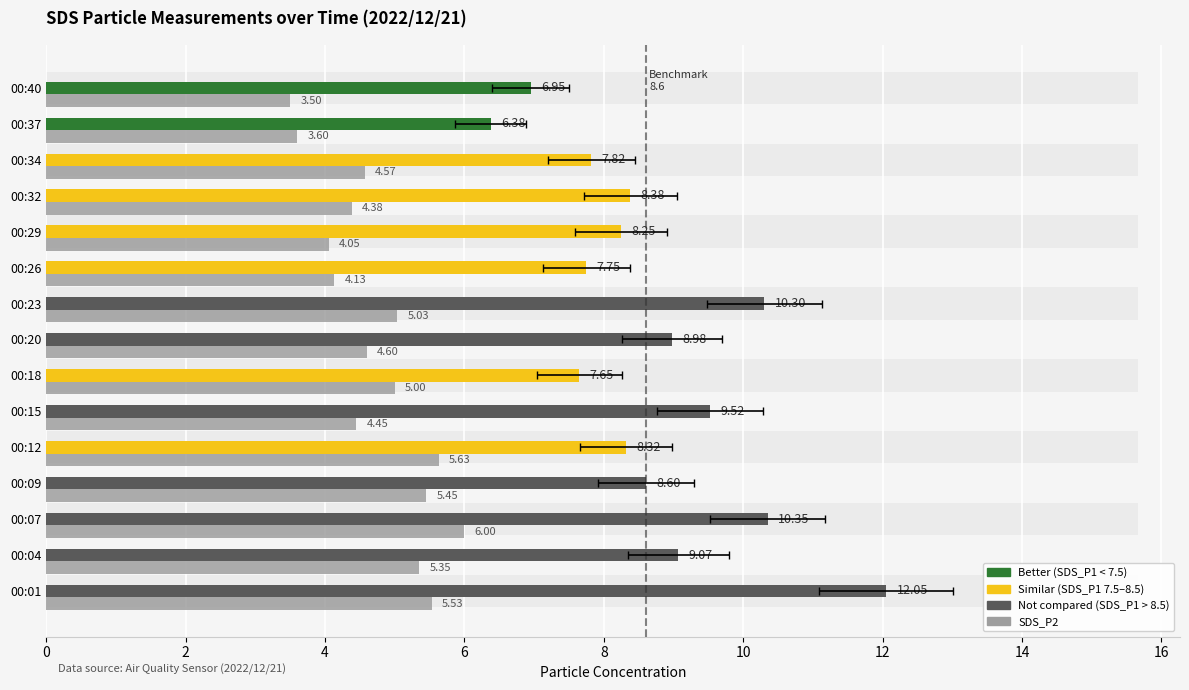

Reading left to right, transcribe all the data shown in this chart.

SDS_P1: 12.1	9.1	10.3	8.6	8.3	9.5	7.7	9.0	10.3	7.8	8.2	8.4	7.8	6.4	7.0
SDS_P2: 5.5	5.3	6.0	5.5	5.6	4.5	5.0	4.6	5.0	4.1	4.0	4.4	4.6	3.6	3.5